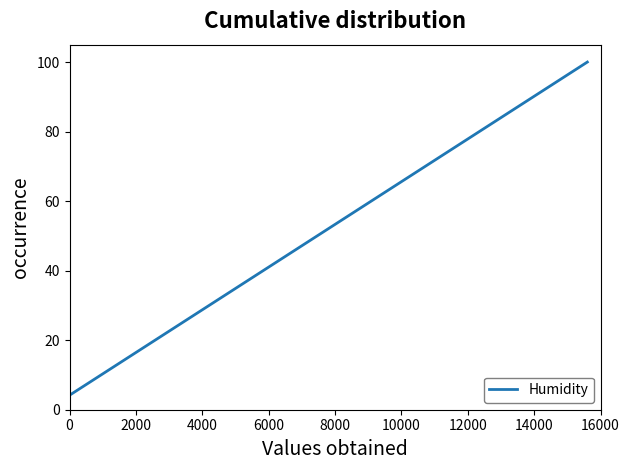

What is the maximum value shown in the chart?

100.0